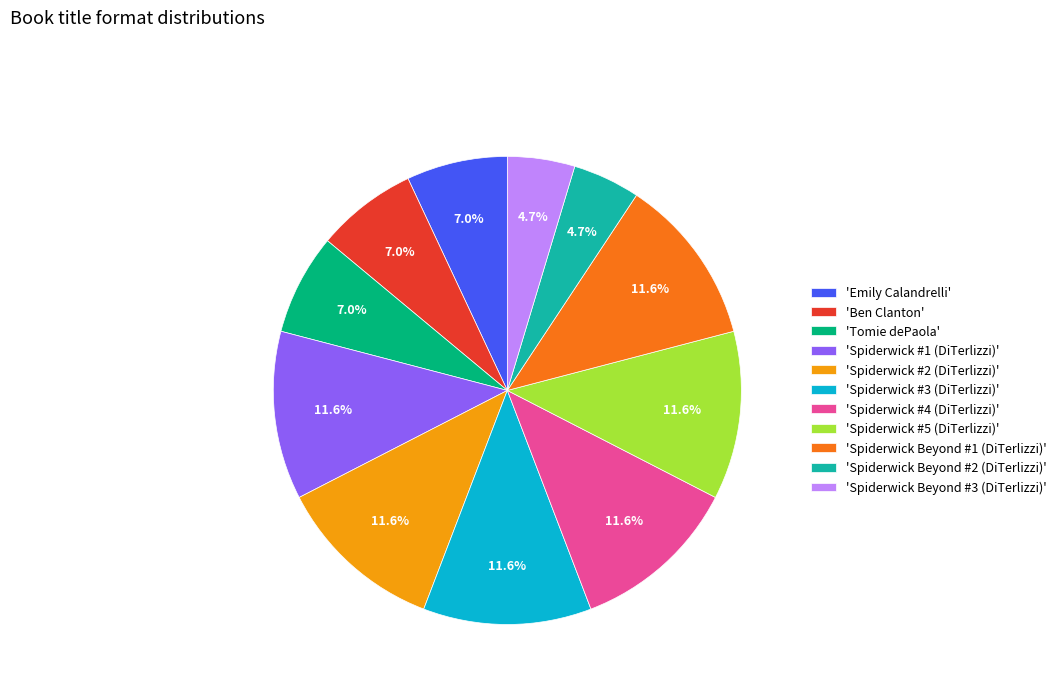

Combined, do 'Ben Clanton' and 'Spiderwick Beyond #1 (DiTerlizzi)' account for over 50%?

No